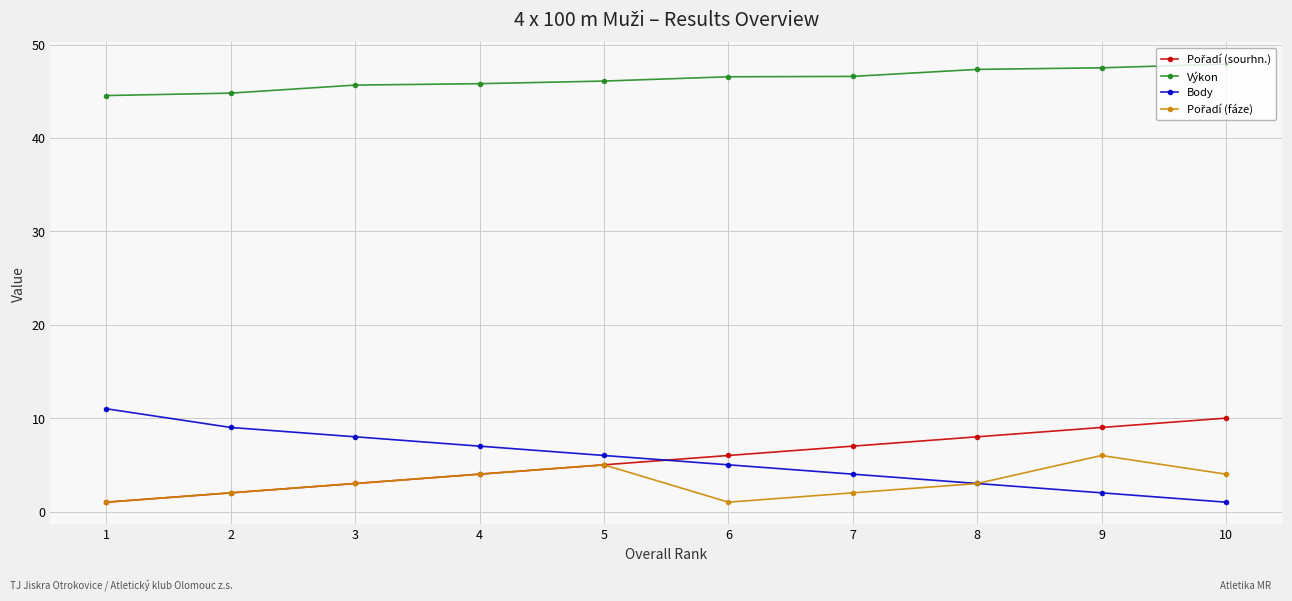

Is the value of Body at 9 greater than the value of Výkon at 10?

No